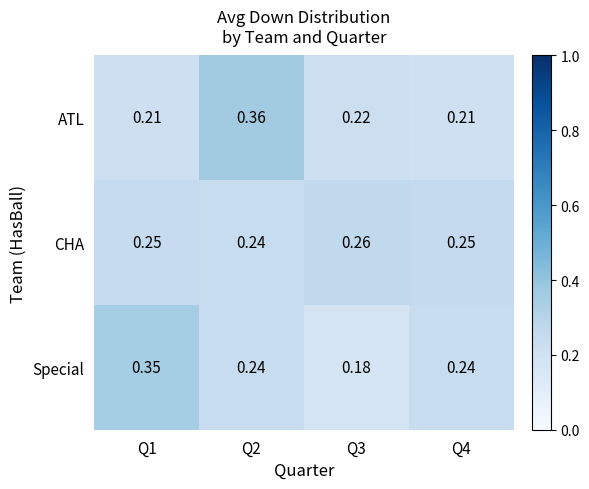

What is the total value across all series at Q3?

0.7